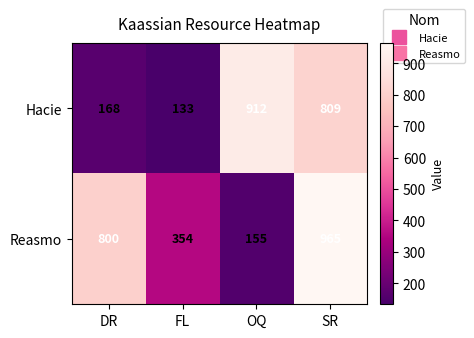

At which category does the chart reach its minimum across all series?

FL